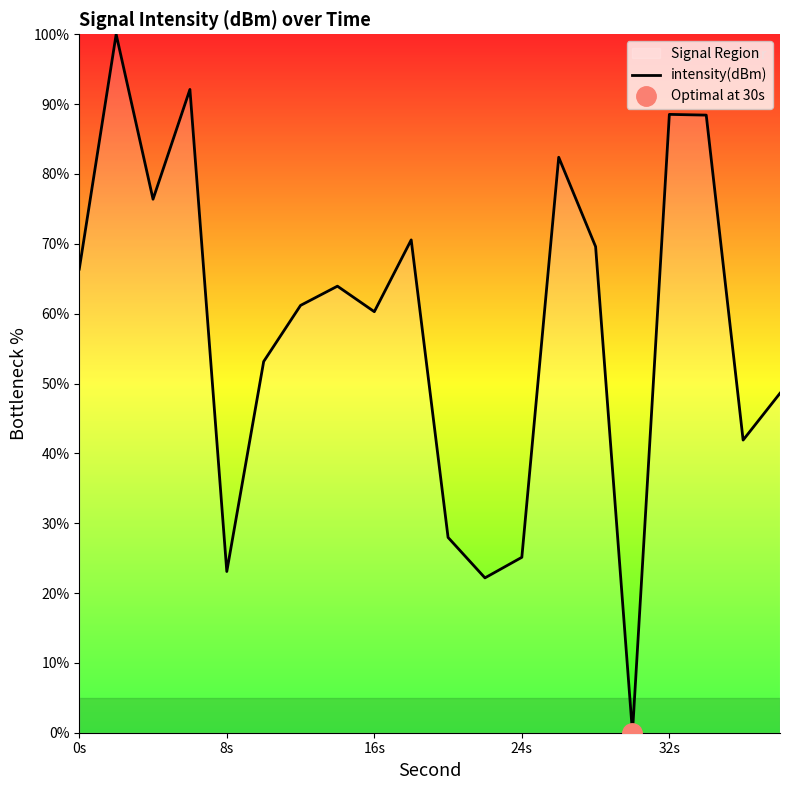

Where does the data first go above 63?

0s